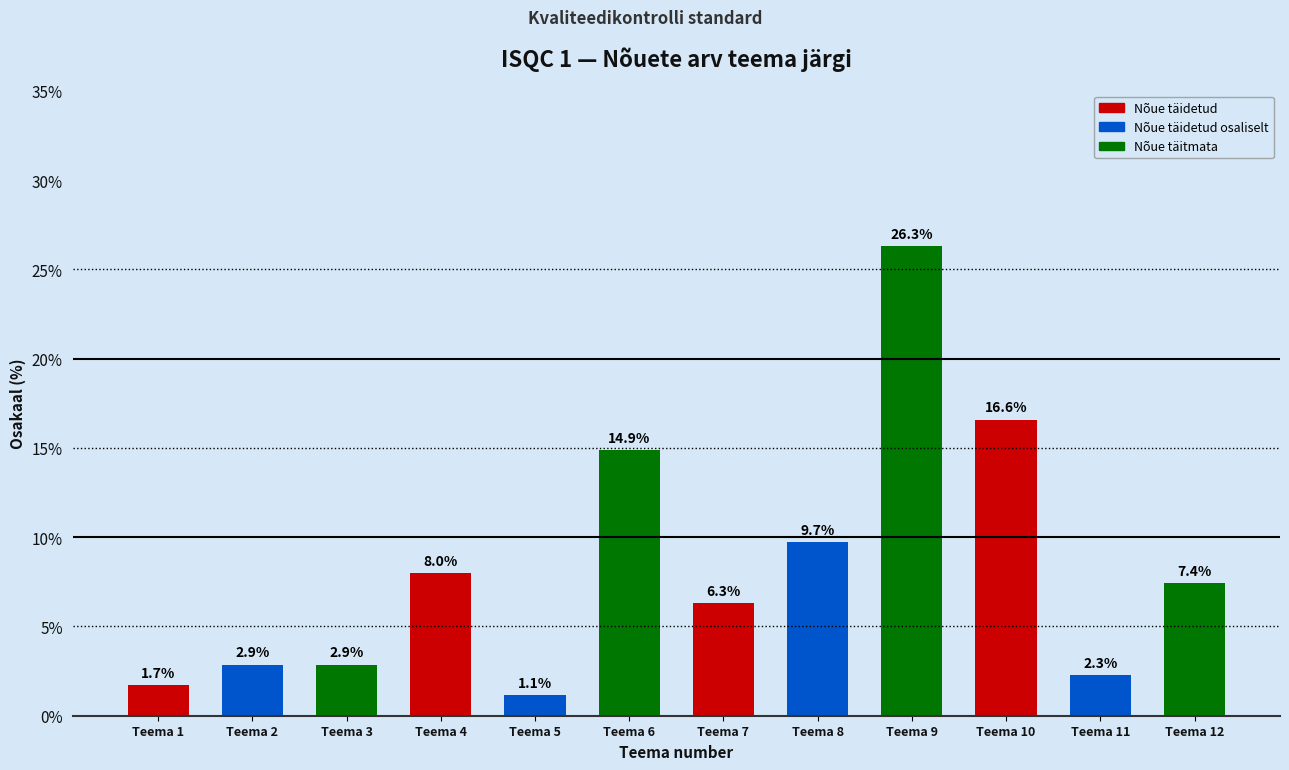

Reading left to right, what are all the values shown in this chart?

Teema 1=1.7	Teema 2=2.9	Teema 3=2.9	Teema 4=8.0	Teema 5=1.1	Teema 6=14.9	Teema 7=6.3	Teema 8=9.7	Teema 9=26.3	Teema 10=16.6	Teema 11=2.3	Teema 12=7.4